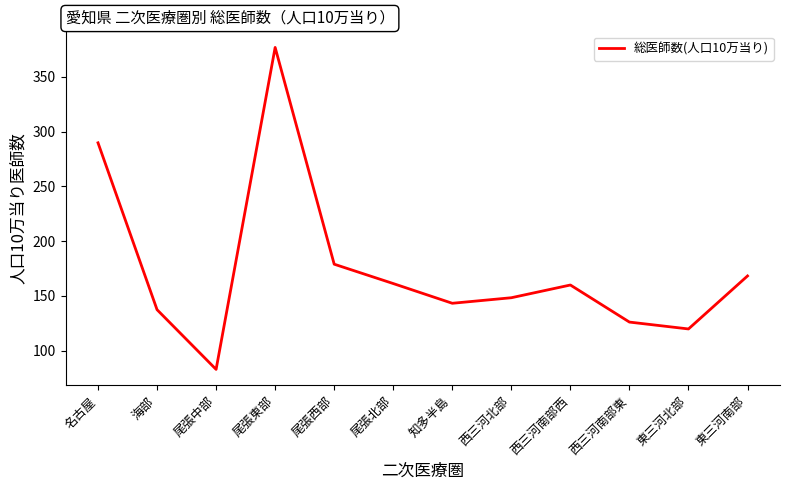

Reading left to right, transcribe all the data shown in this chart.

名古屋=289.7	海部=137.3	尾張中部=82.8	尾張東部=376.8	尾張西部=178.9	尾張北部=161.2	知多半島=143.2	西三河北部=148.2	西三河南部西=159.9	西三河南部東=126.0	東三河北部=119.7	東三河南部=168.1